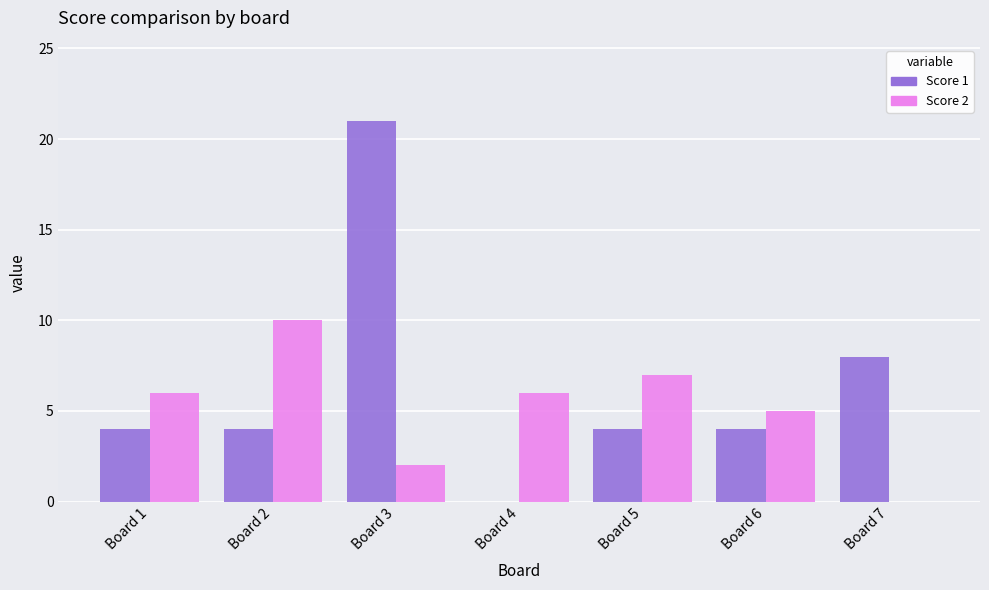

What is the maximum value for Score 1?

21